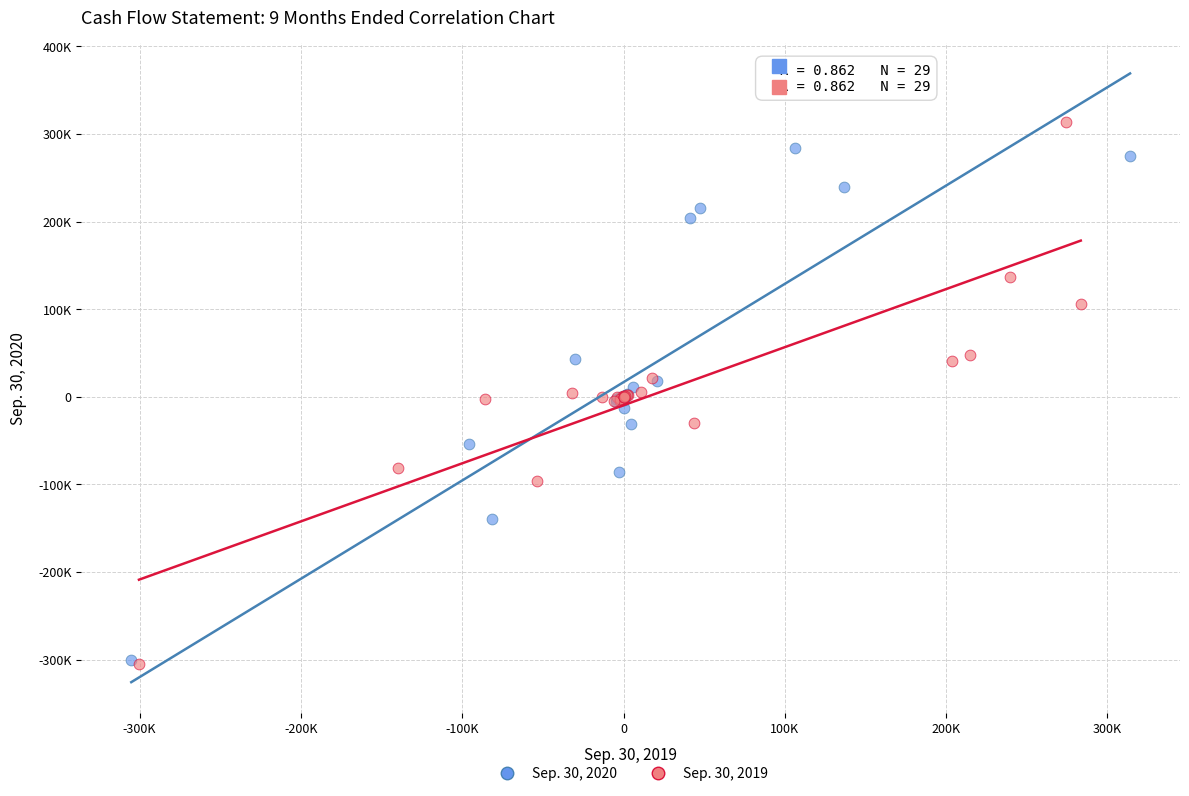

Which series has the largest Y range (max minus min)?

Sep. 30, 2019